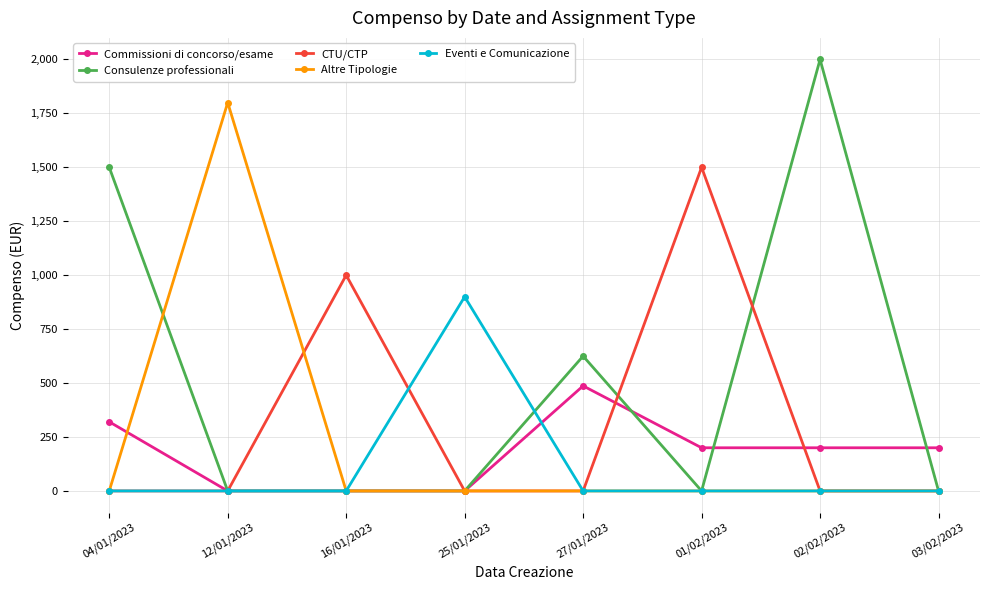

Which label corresponds to the largest value in the chart?

02/02/2023